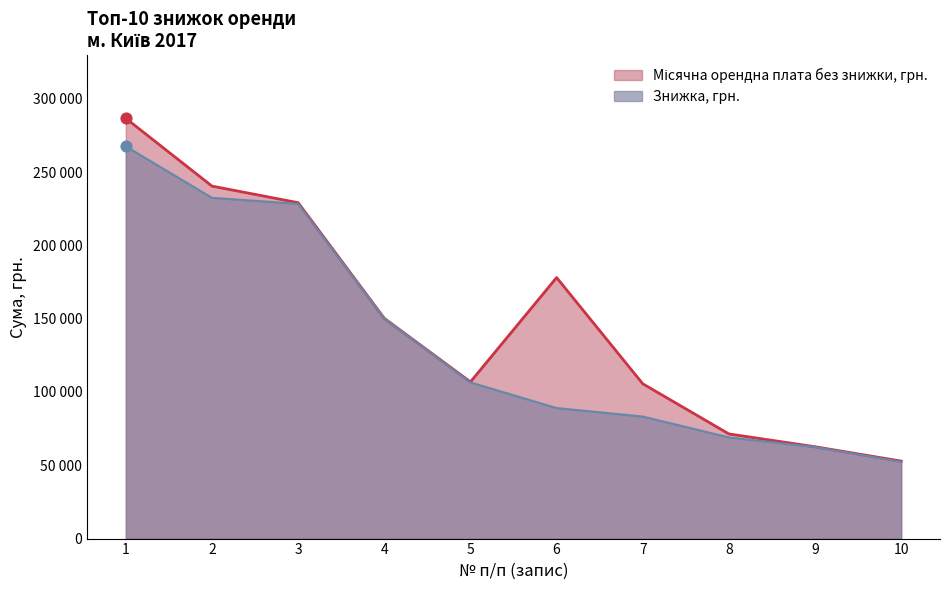

What is the ratio of the value at 4 to the value at 2?

0.6